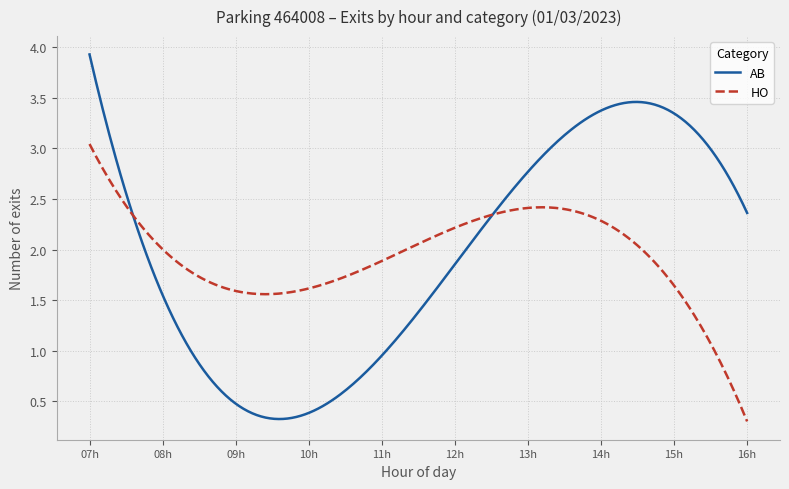

Rank the series by their maximum value, from lowest to highest.

HO, AB